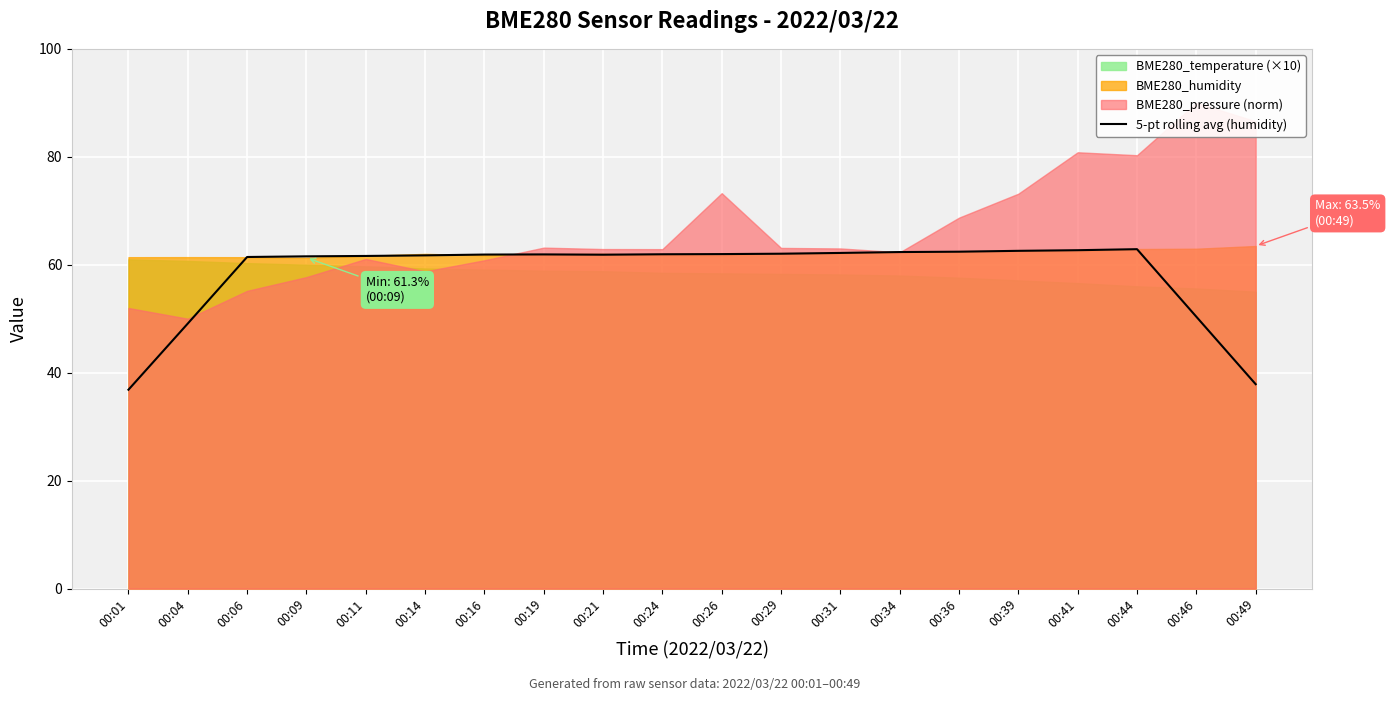

How many lines are shown in the chart?

1